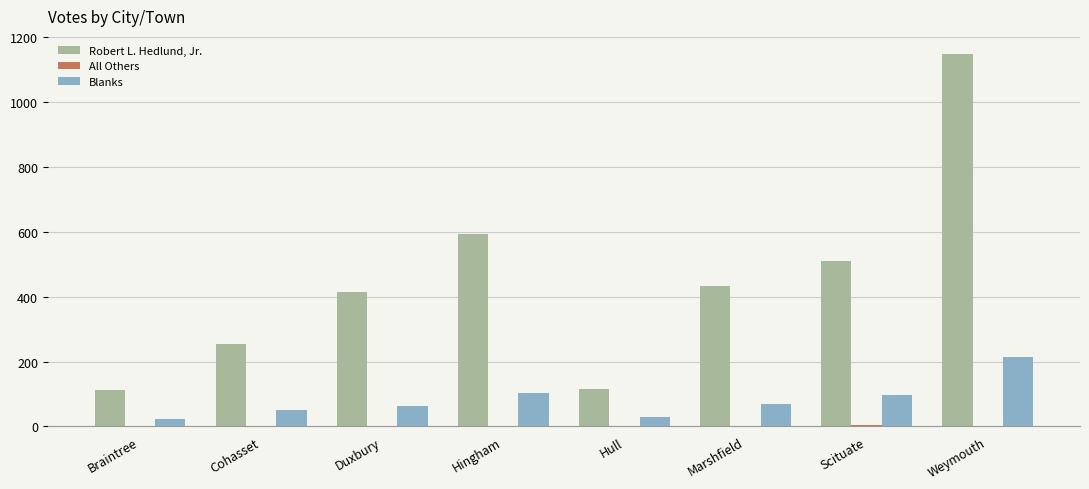

What is the sum of all Robert L. Hedlund, Jr. values?

3579